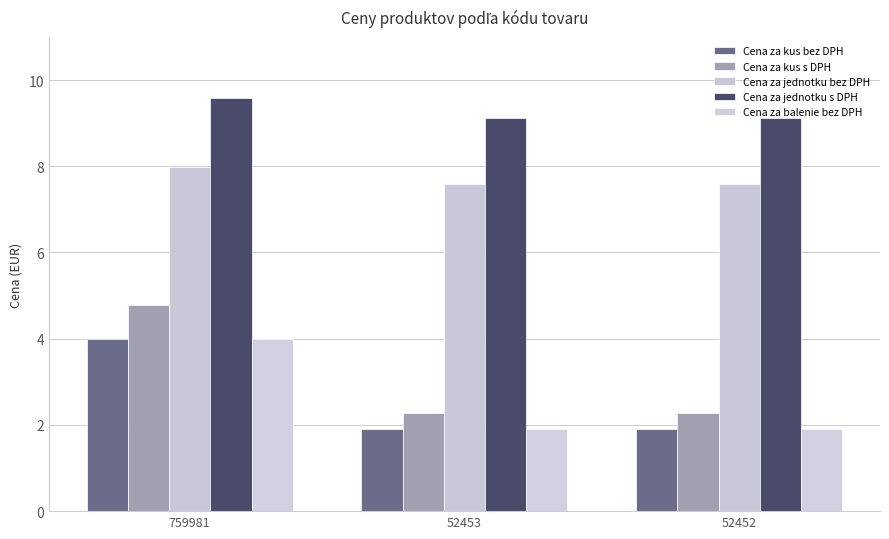

Between 759981 and 52452, which series saw the biggest shift?

Cena za kus s DPH